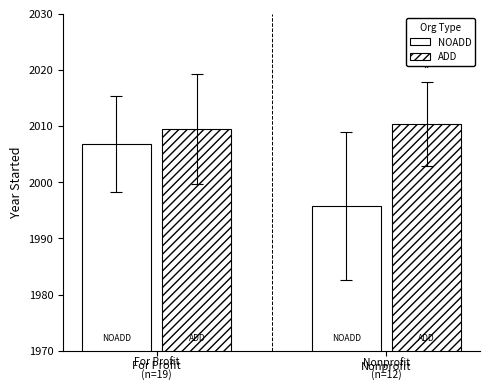

Reading right to left, list all the values displayed in this chart.

NOADD: 1995.8	2006.8
ADD: 2010.3	2009.5